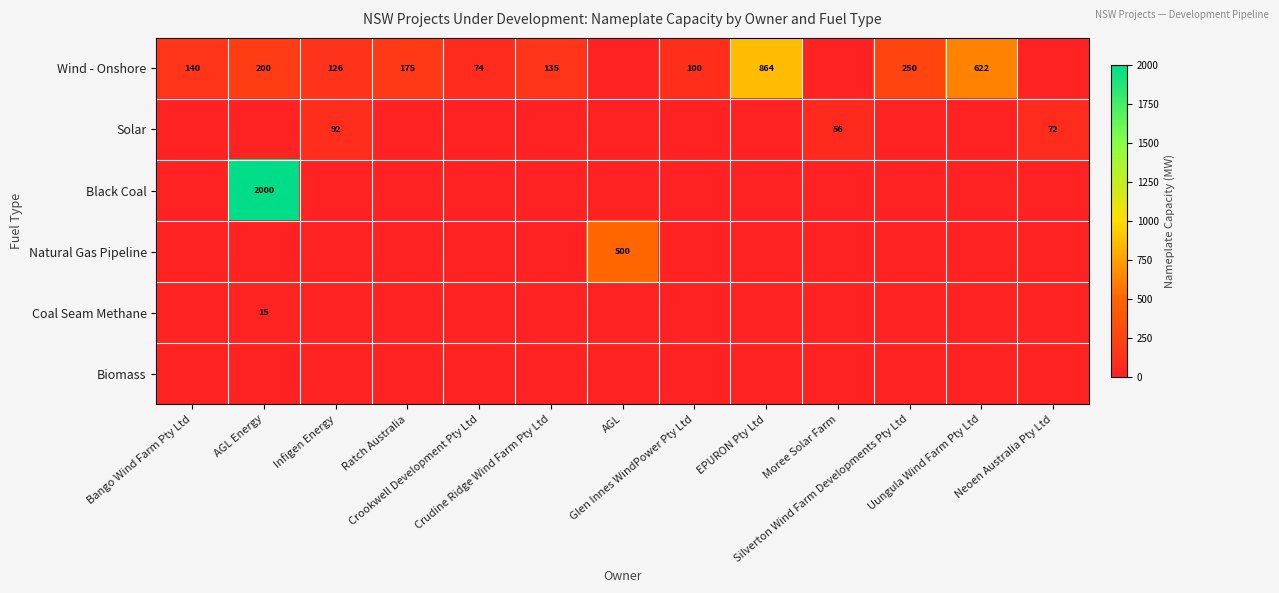

Which series has the widest spread of values?

Black Coal